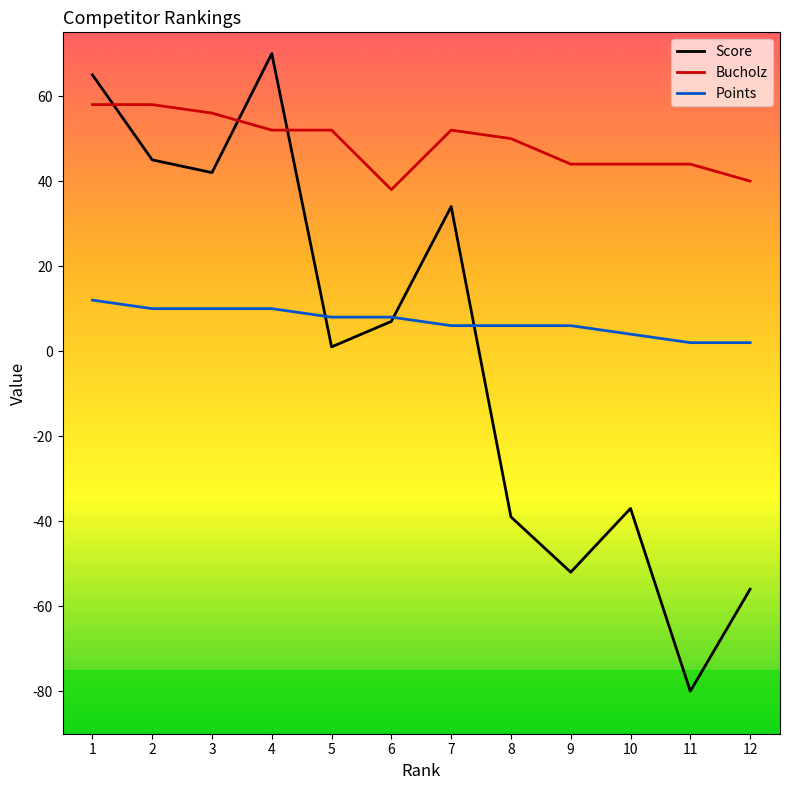

True or false: Points and Score cross at least once.

True